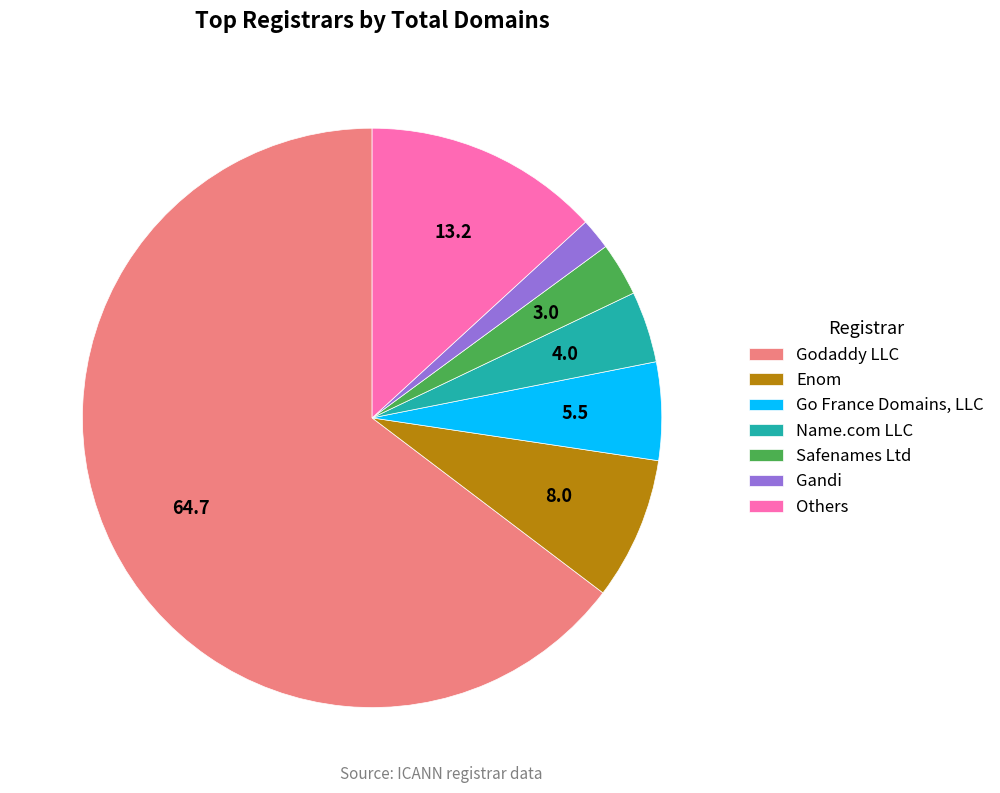

Does Go France Domains, LLC represent more than half of the total?

No